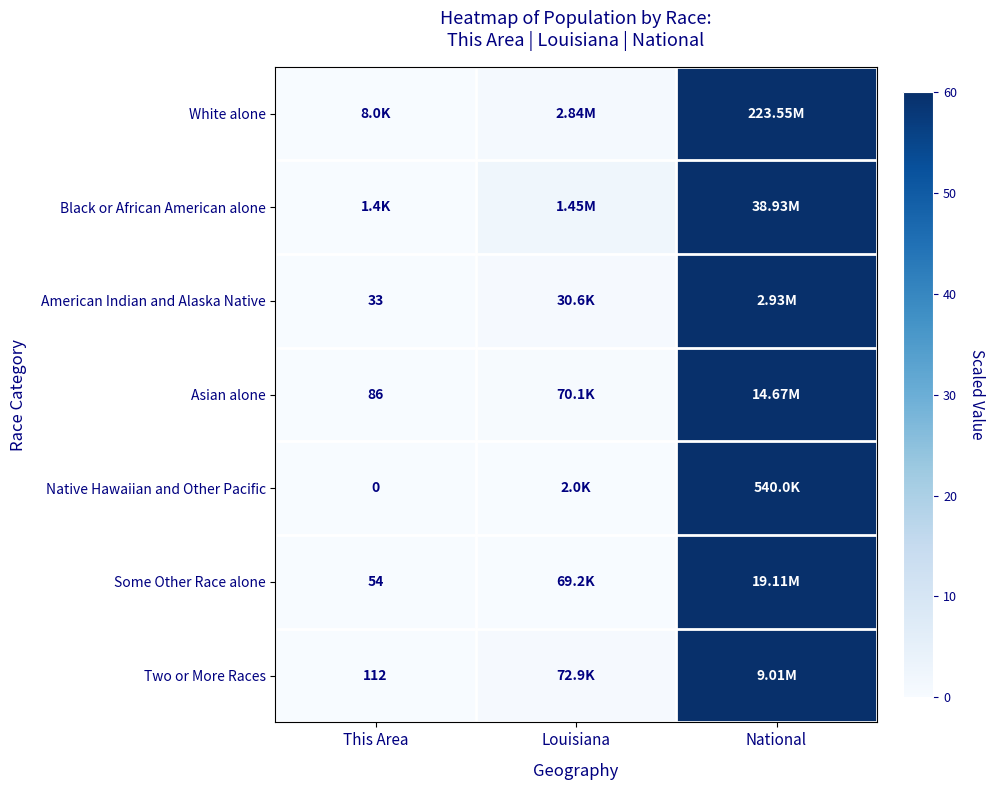

Which label corresponds to the smallest value in the chart?

This Area